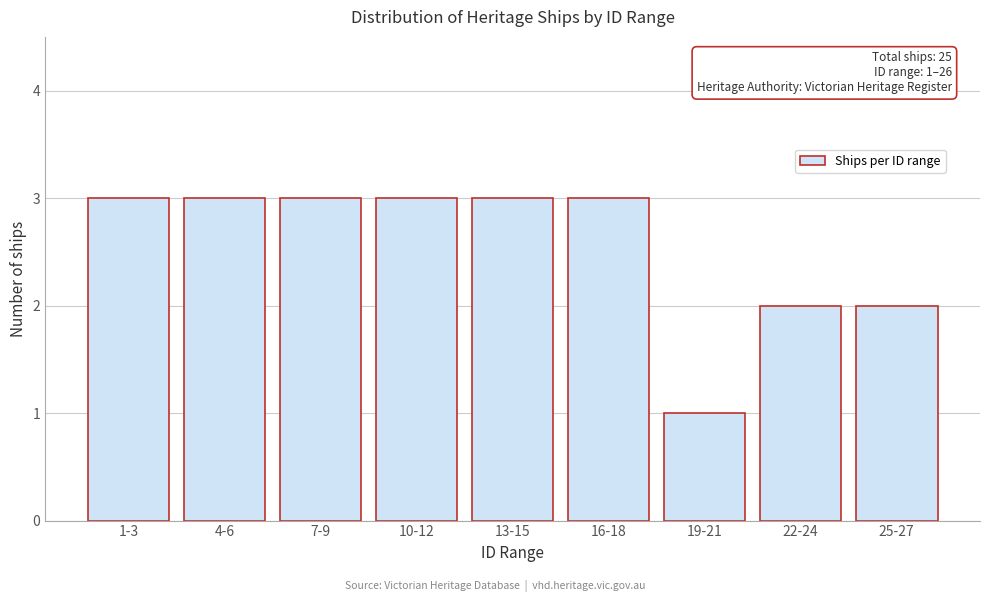

Reading left to right, extract all data points from this chart.

1-3=3	4-6=3	7-9=3	10-12=3	13-15=3	16-18=3	19-21=1	22-24=2	25-27=2